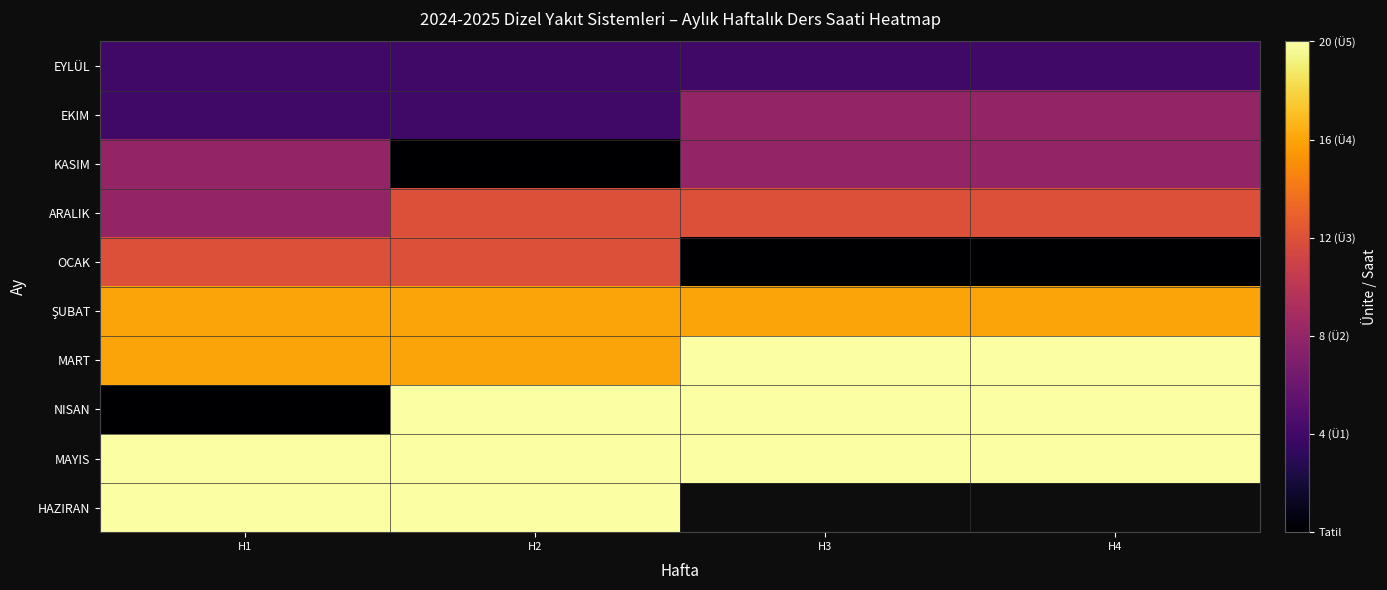

Which label corresponds to the smallest value in the chart?

H2